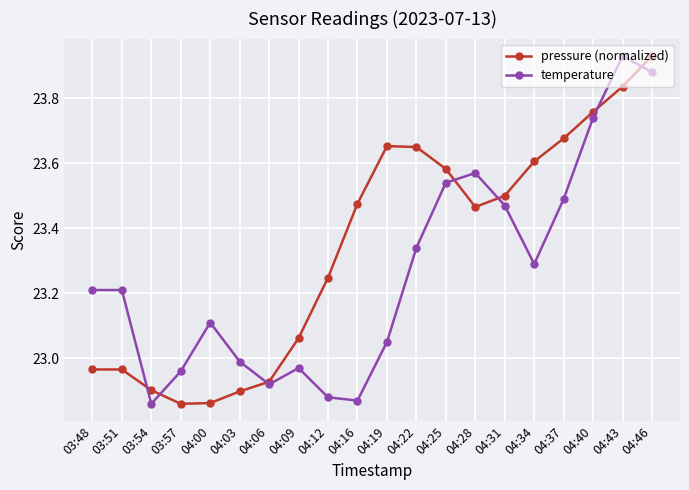

Which series changed the most between 03:57 and 04:12?

pressure (normalized)